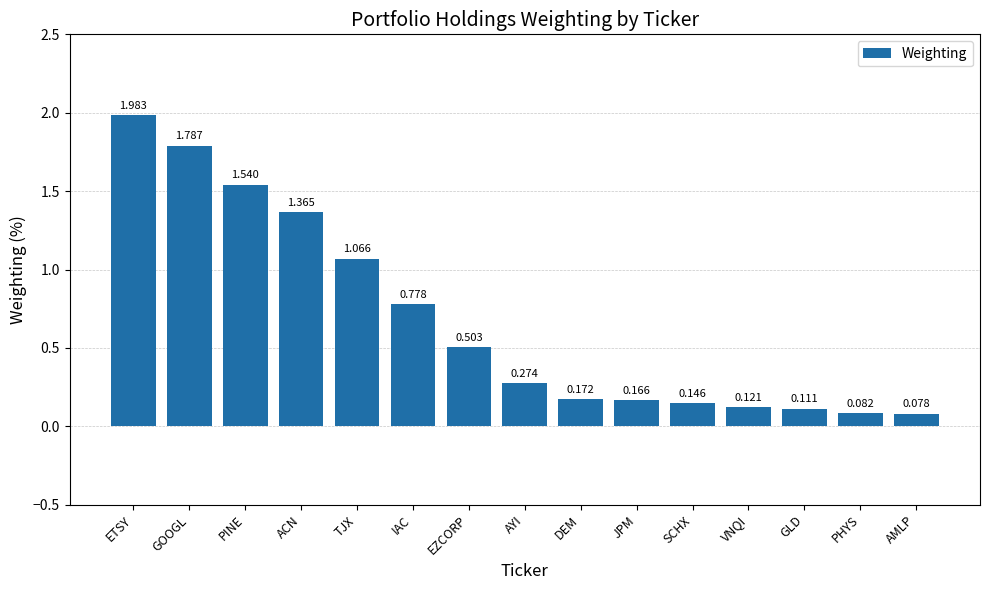

At which category does the chart reach its minimum across all series?

AMLP